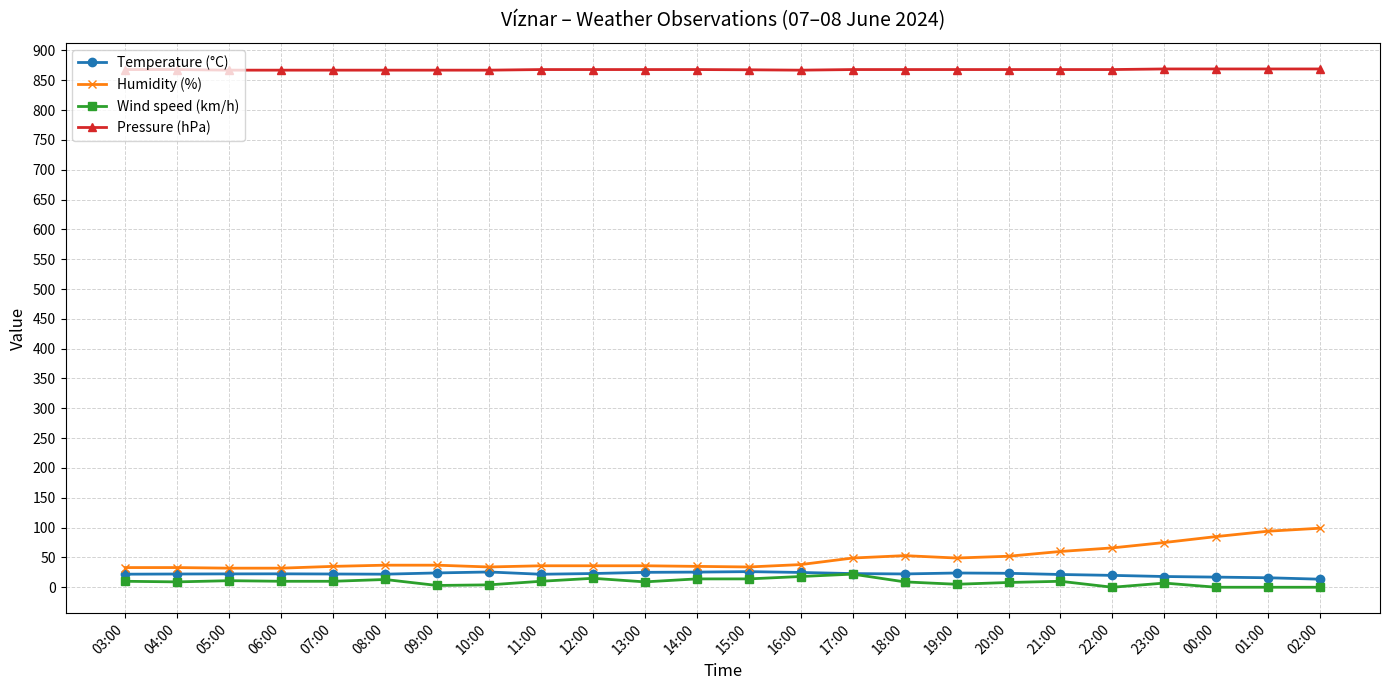

What is the maximum value shown in the chart?

869.0